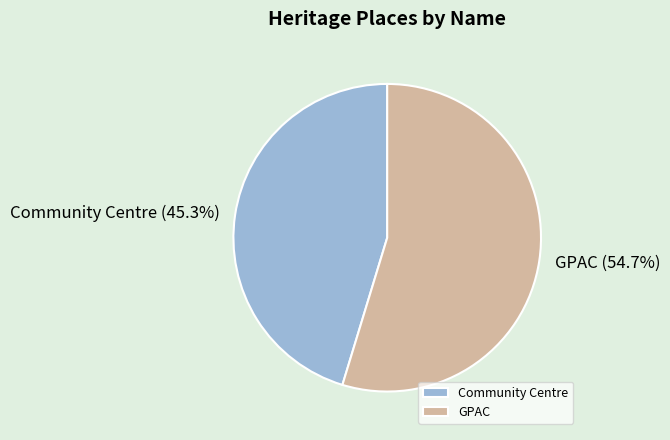

Approximately how many times larger is the value at GPAC compared to Community Centre?

1.2